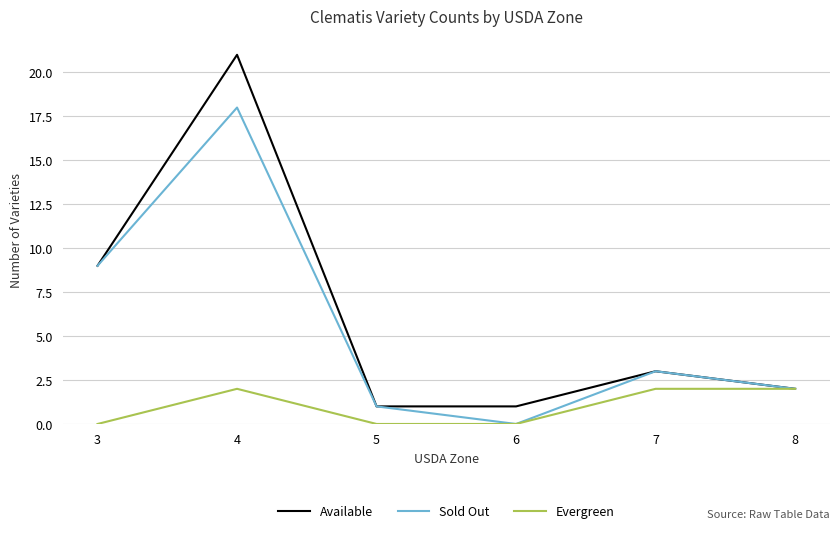

Is the value of Available at 8 greater than the value of Sold Out at 5?

Yes